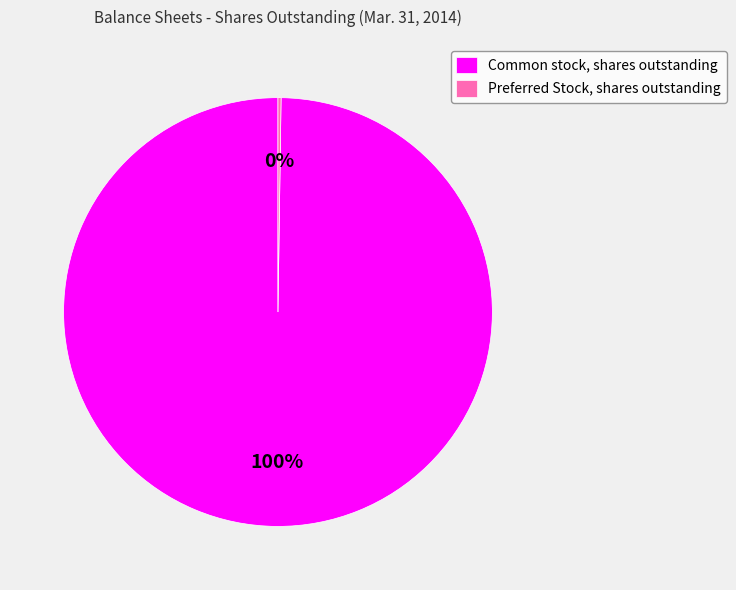

To the nearest percent, what is the average slice percentage?

50%